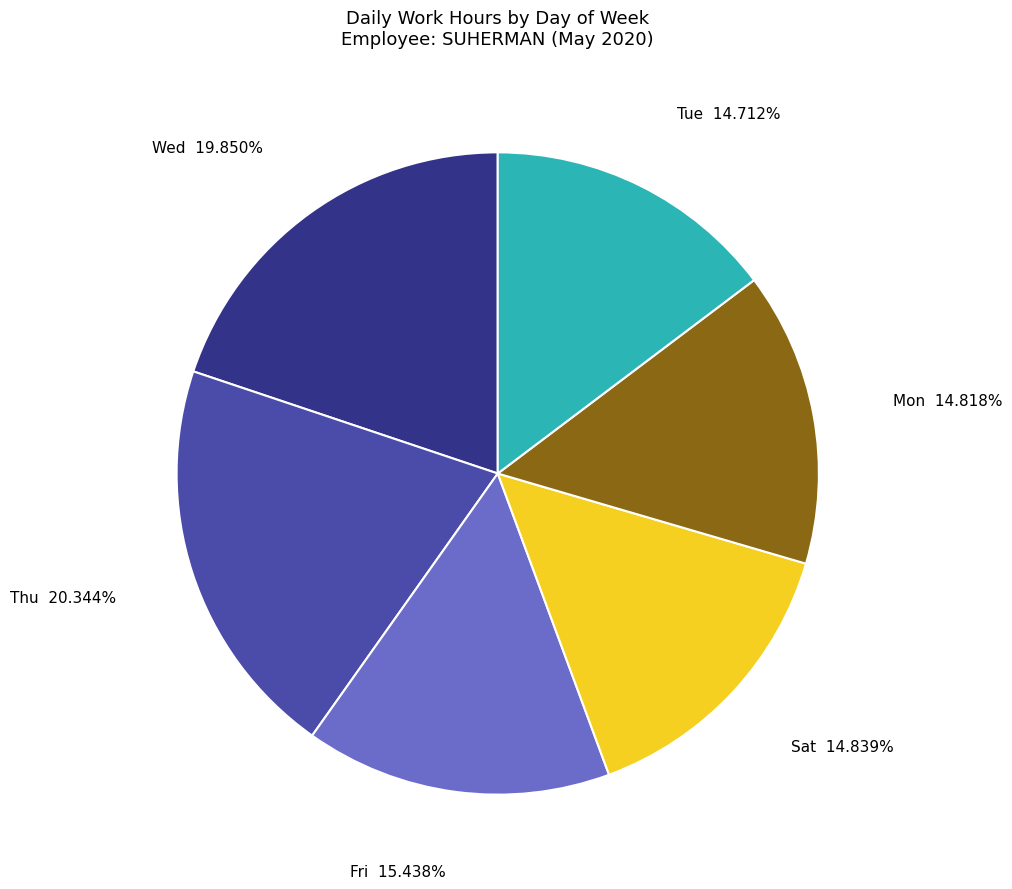

Is there any slice that represents more than half of the pie?

No